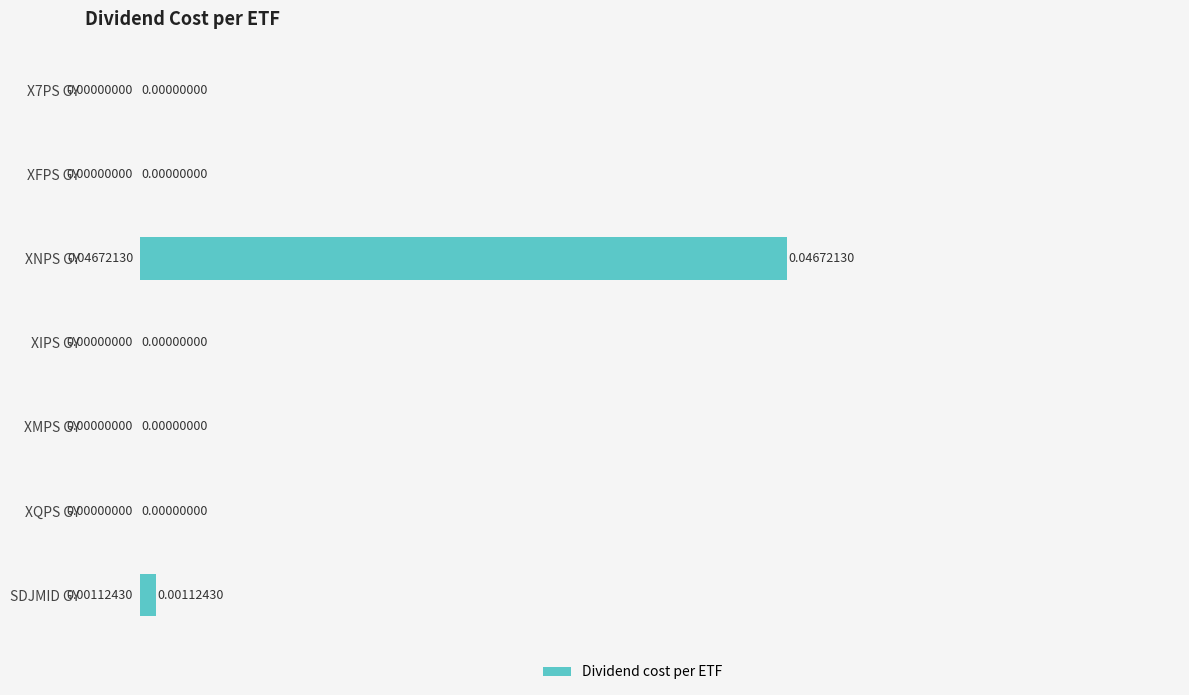

Count the number of data series in this chart.

1